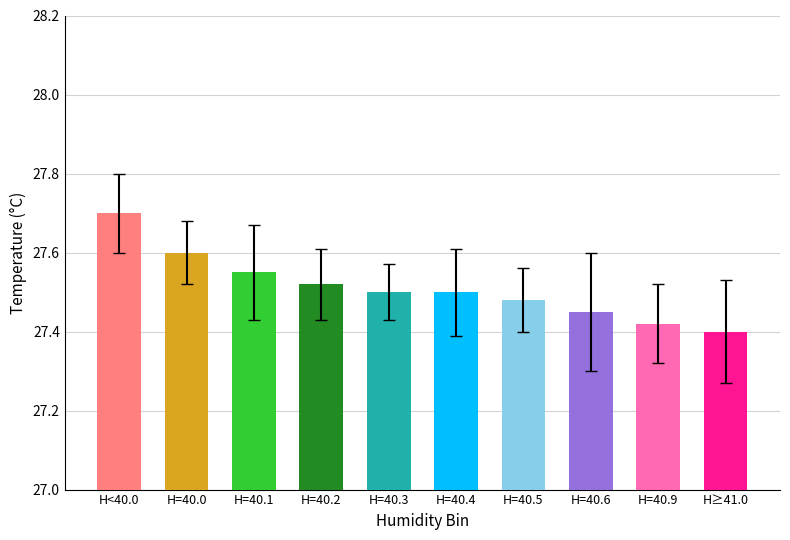

What position from the left is H=40.9?

9